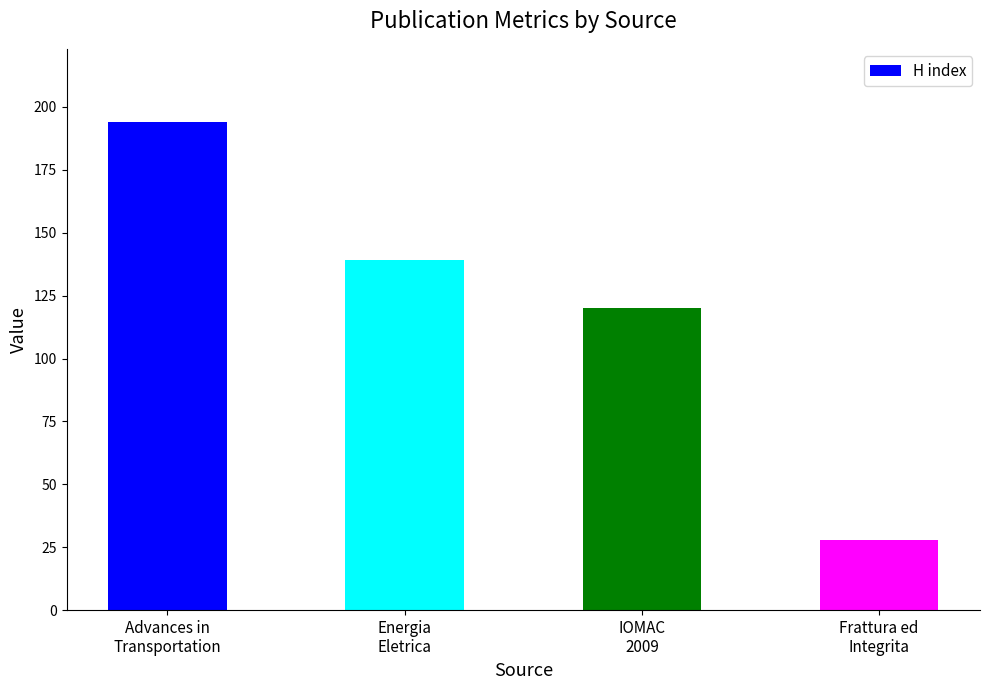

Reading right to left, what are all the values shown in this chart?

Frattura ed
Integrita=28	IOMAC
2009=120	Energia
Eletrica=139	Advances in
Transportation=194